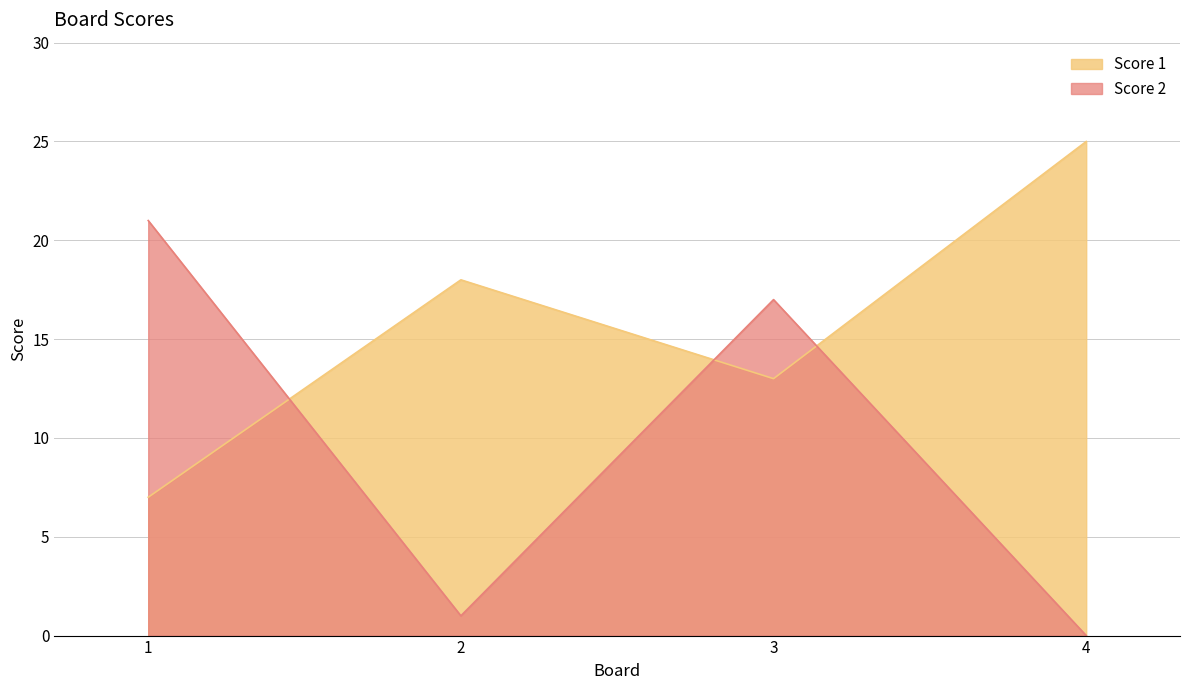

Is the value of Score 2 at 2 greater than the value of Score 1 at 3?

No